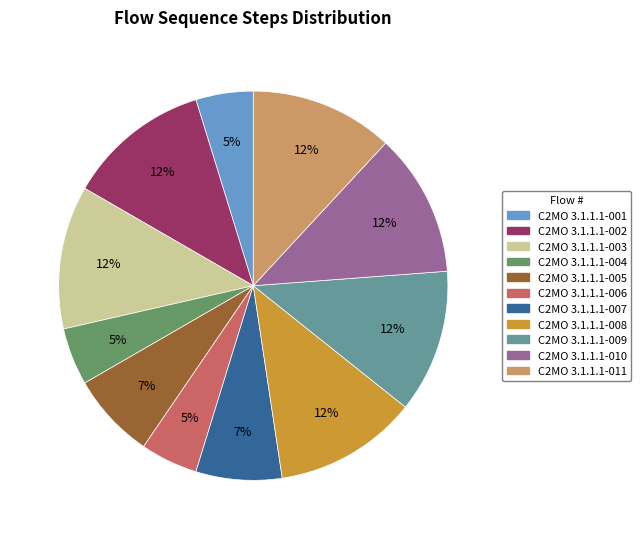

To the nearest percent, what portion does C2MO 3.1.1.1-010 represent?

12%